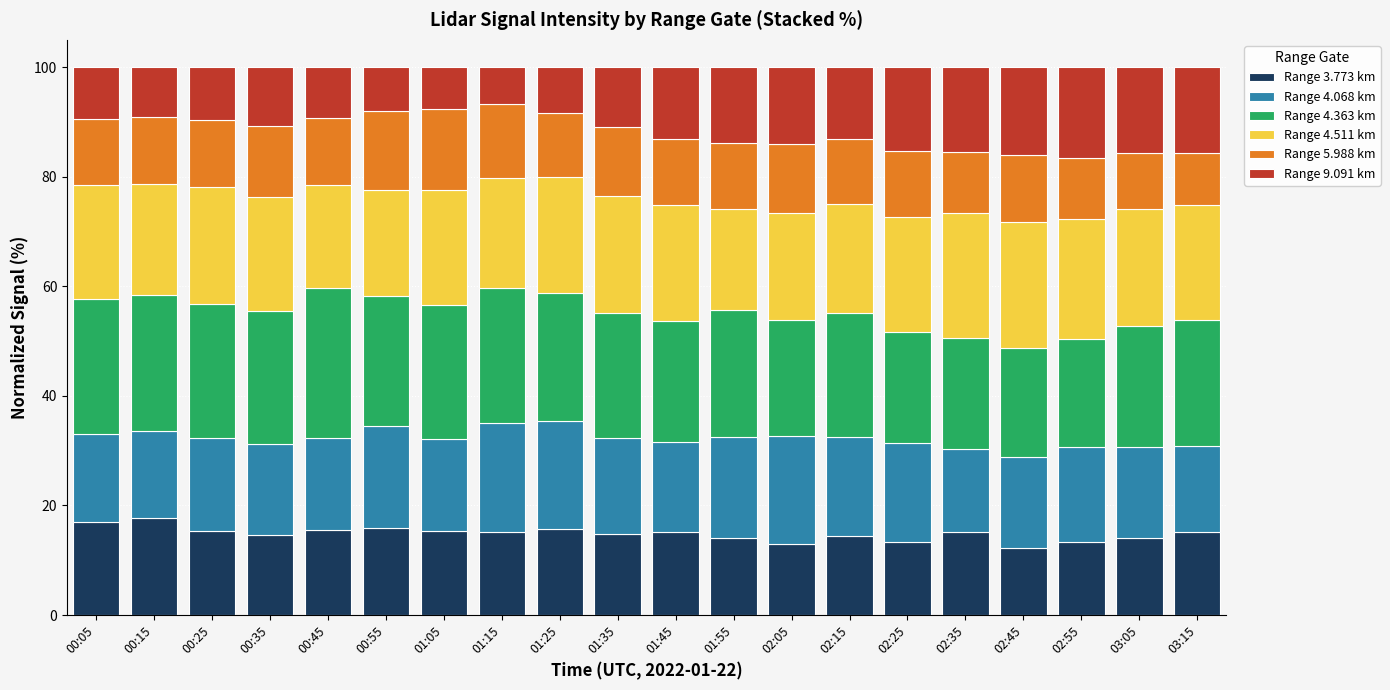

What is the lowest value of the Range 3.773 km series?

12.2